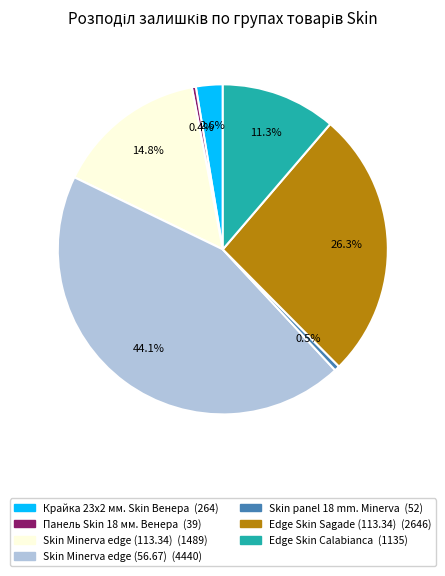

How many segments does this pie chart have?

7